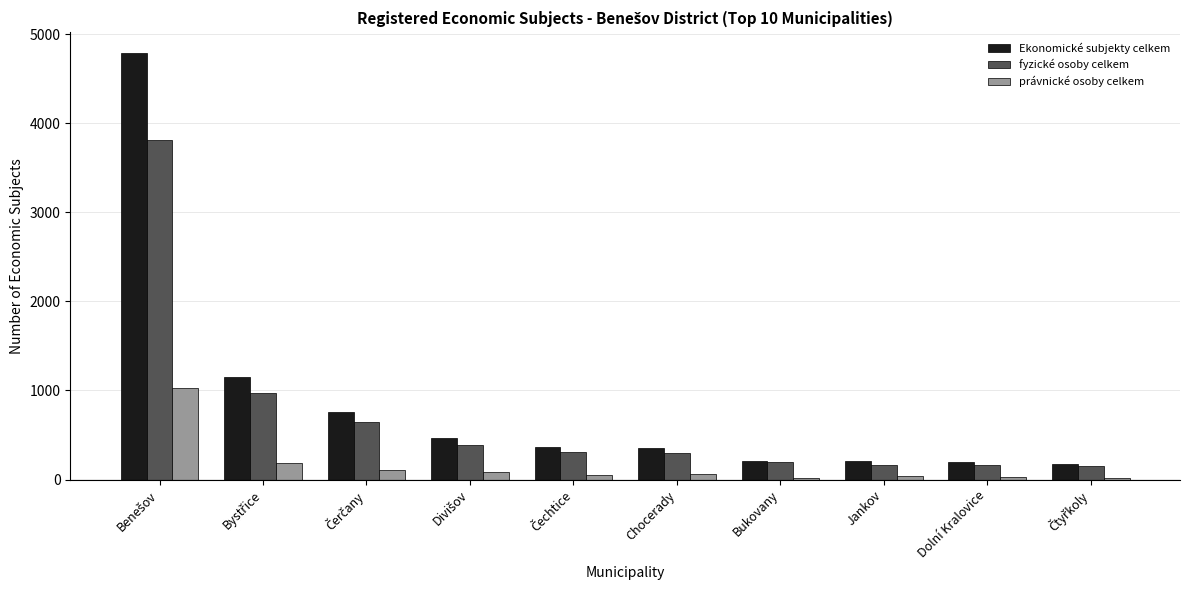

What is the value of the právnické osoby celkem bar at the 7th from the left?

19